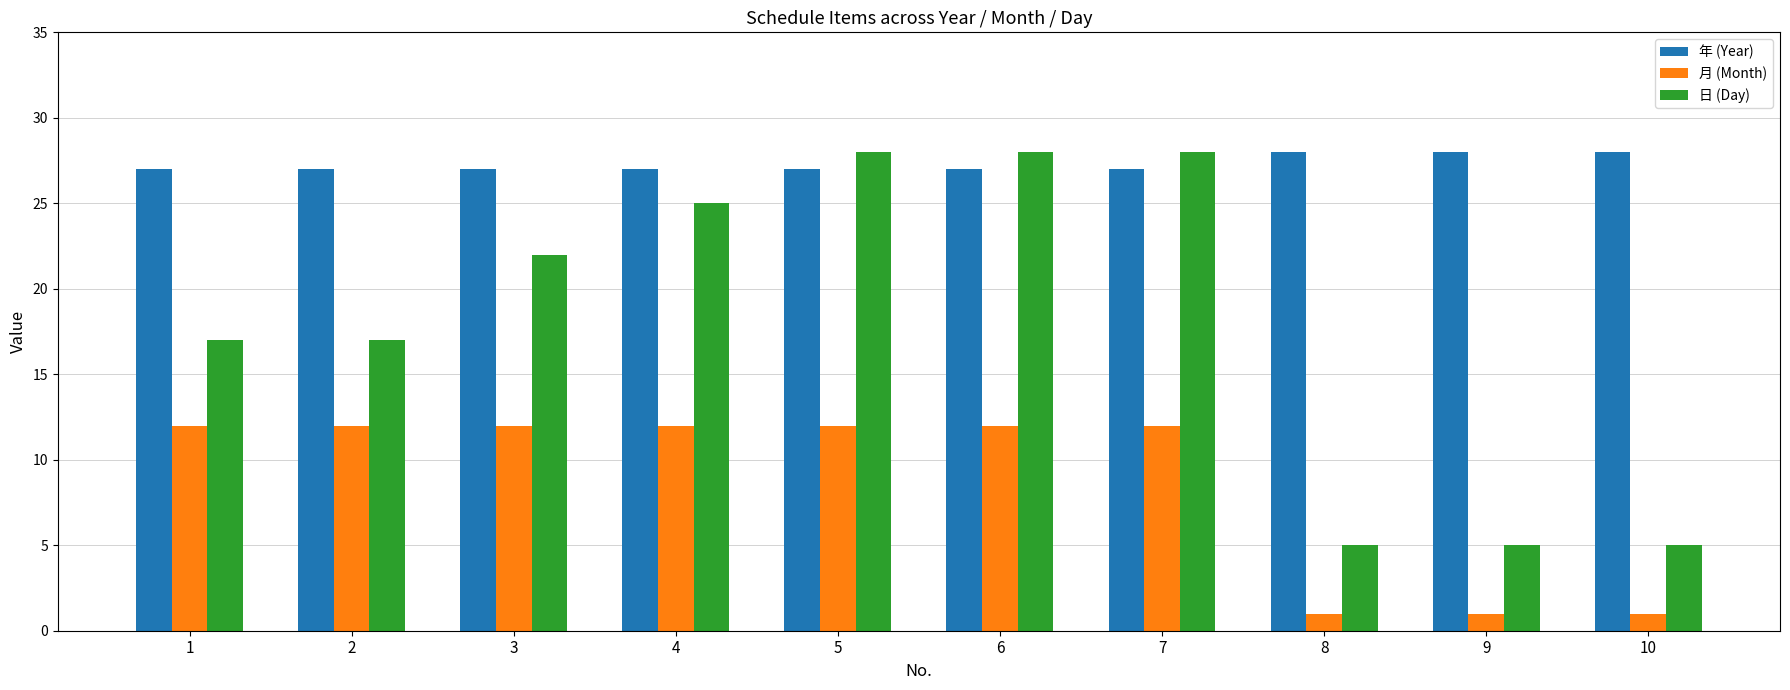

Which series has the largest total across all categories?

年 (Year)